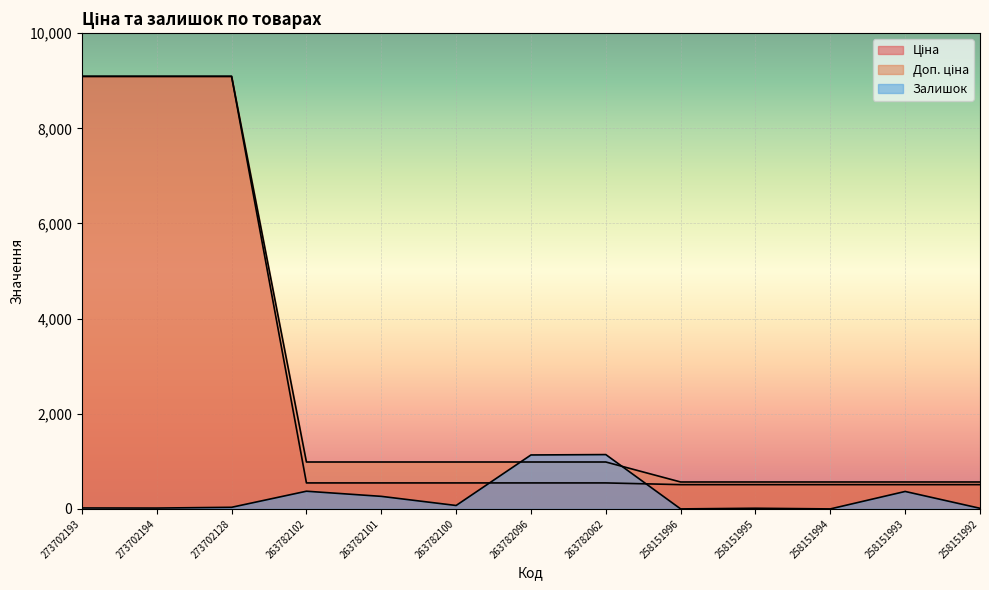

At which category does the chart reach its peak across all series?

273702193